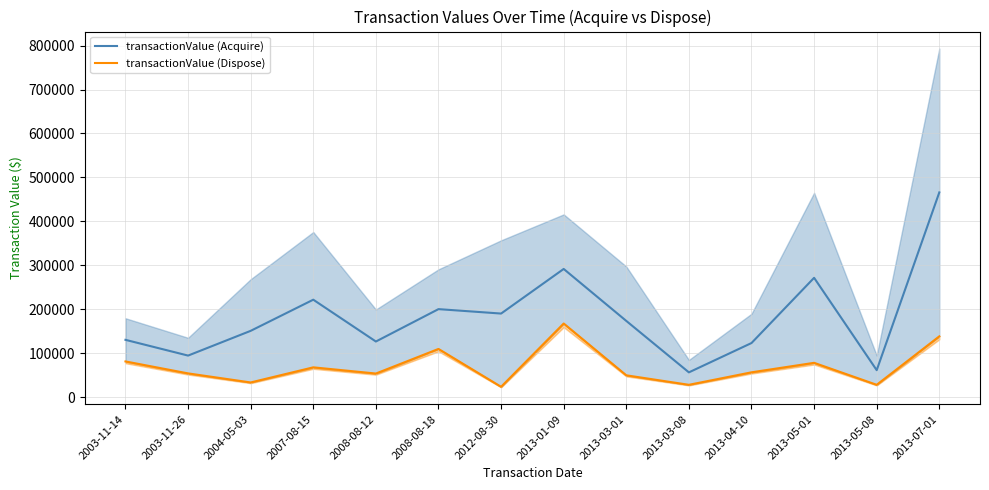

What is the sum of all transactionValue (Acquire) values?

2561640.0